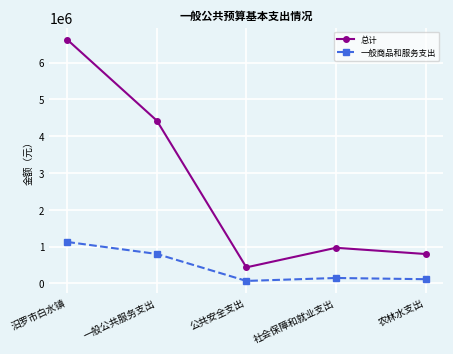

What are all the series names shown in the legend?

总计, 一般商品和服务支出